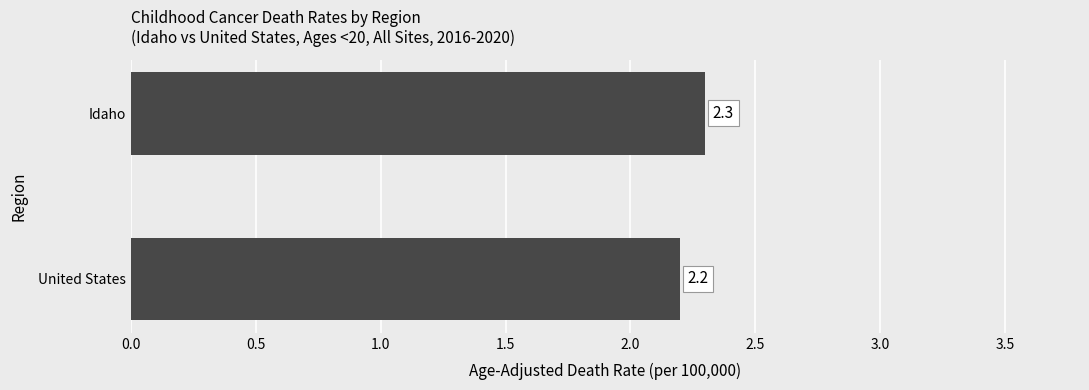

Are the bars grouped side by side (vs. stacked)?

No